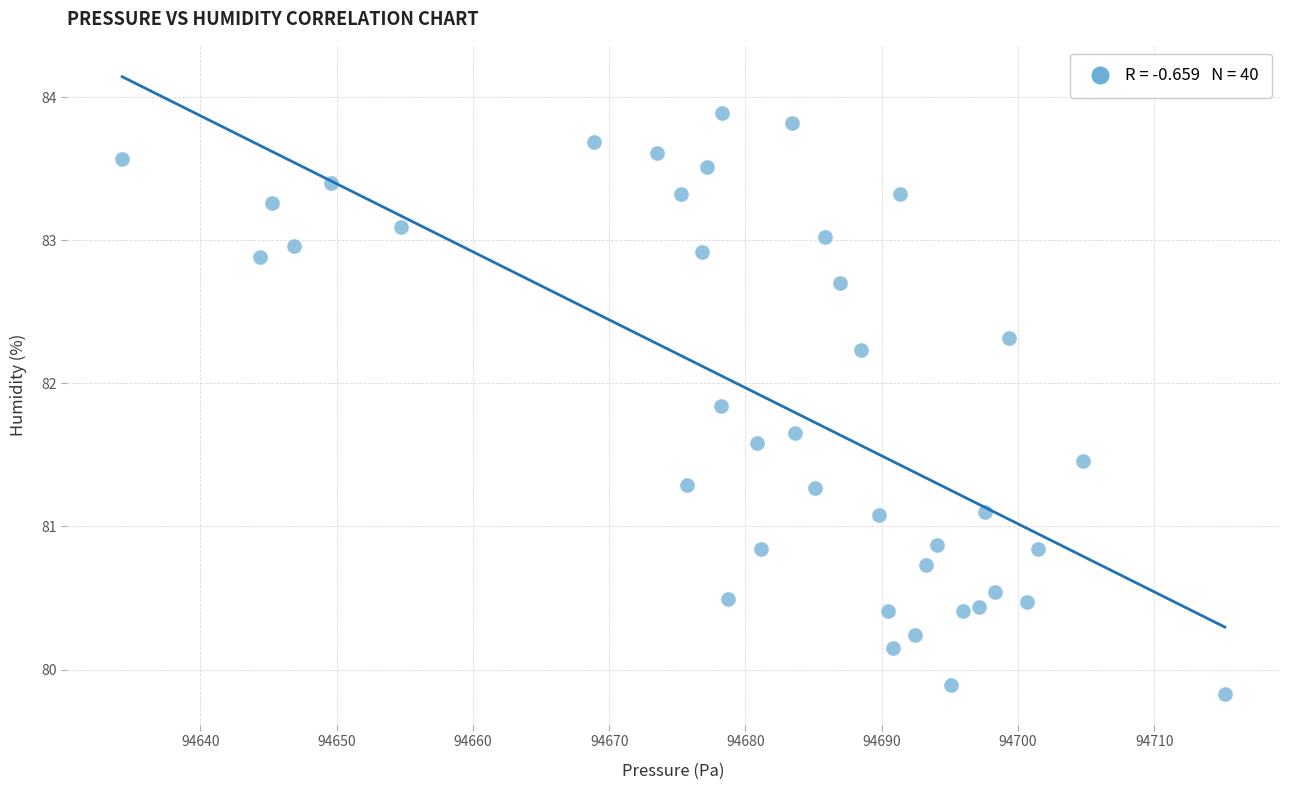

What is the range of X values (max minus min)?

80.9